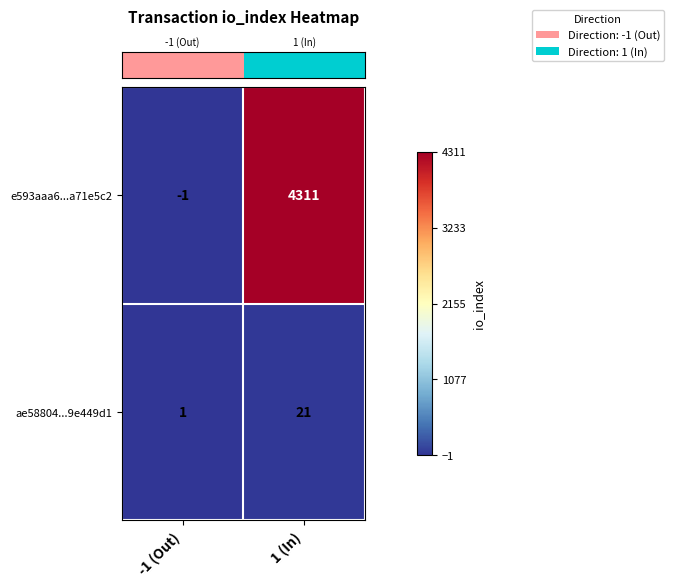

True or false: e593aaa6...a71e5c2 has a value of -1 at -1 (Out).

True